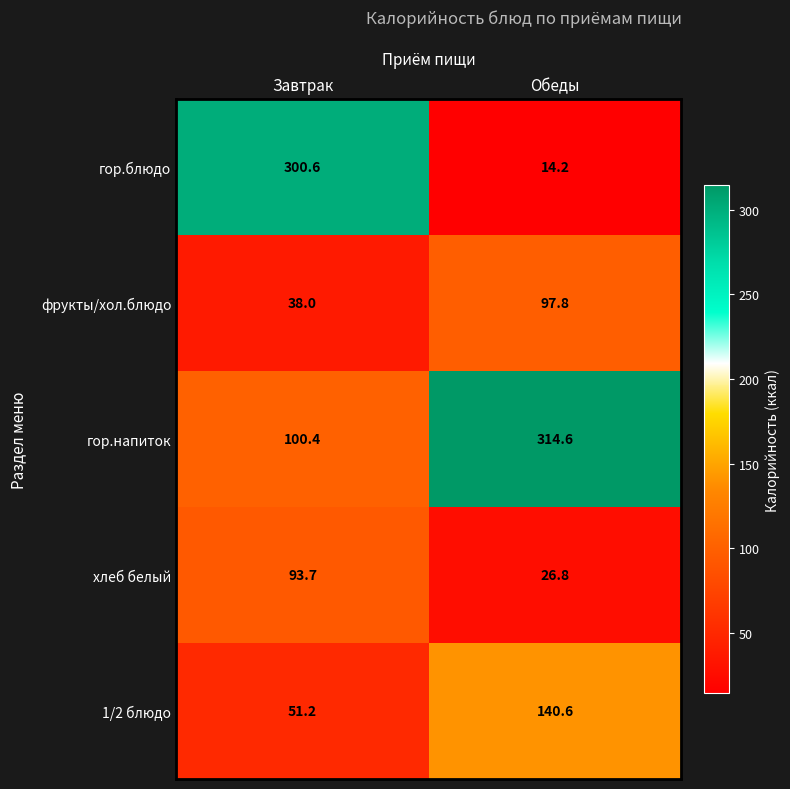

Which label corresponds to the smallest value in the chart?

Обеды